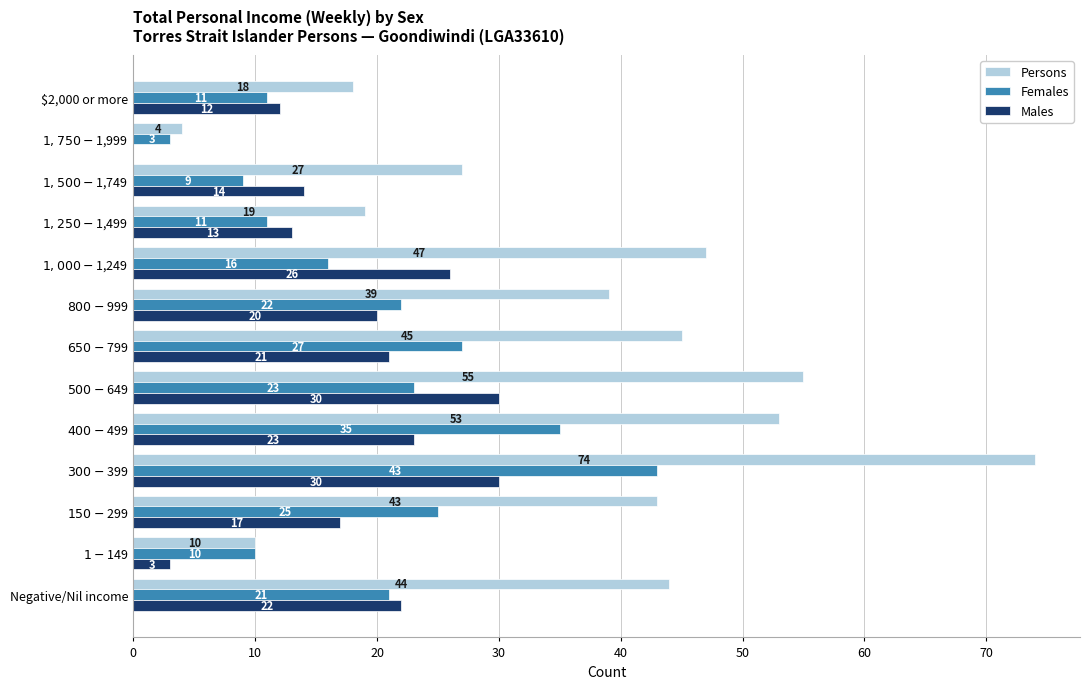

Which series has the largest total across all categories?

Persons